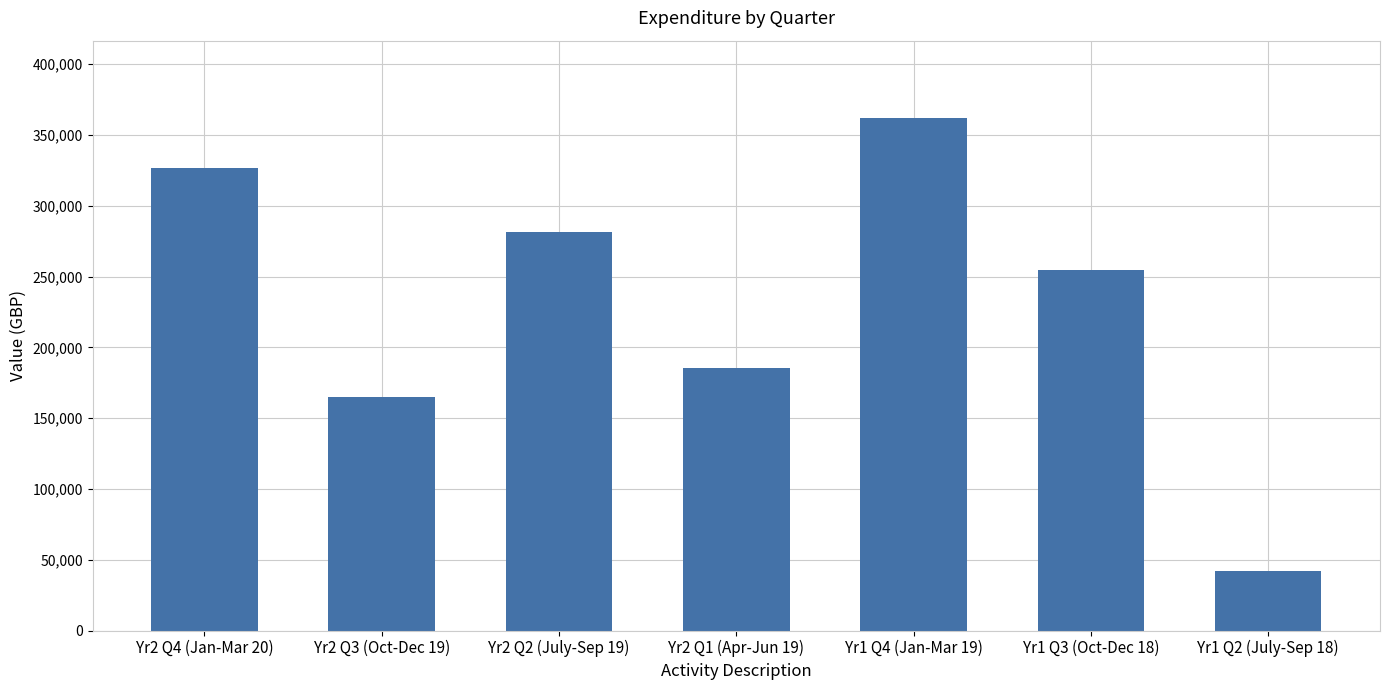

What is the label of the 4th bar from the right?

Yr2 Q1 (Apr-Jun 19)